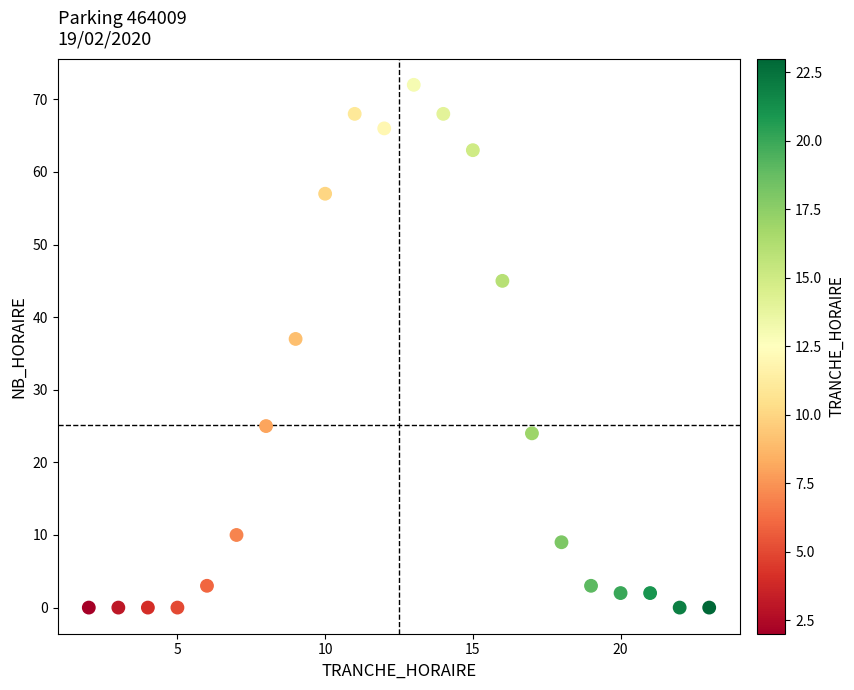

What is the range of X values (max minus min)?

21